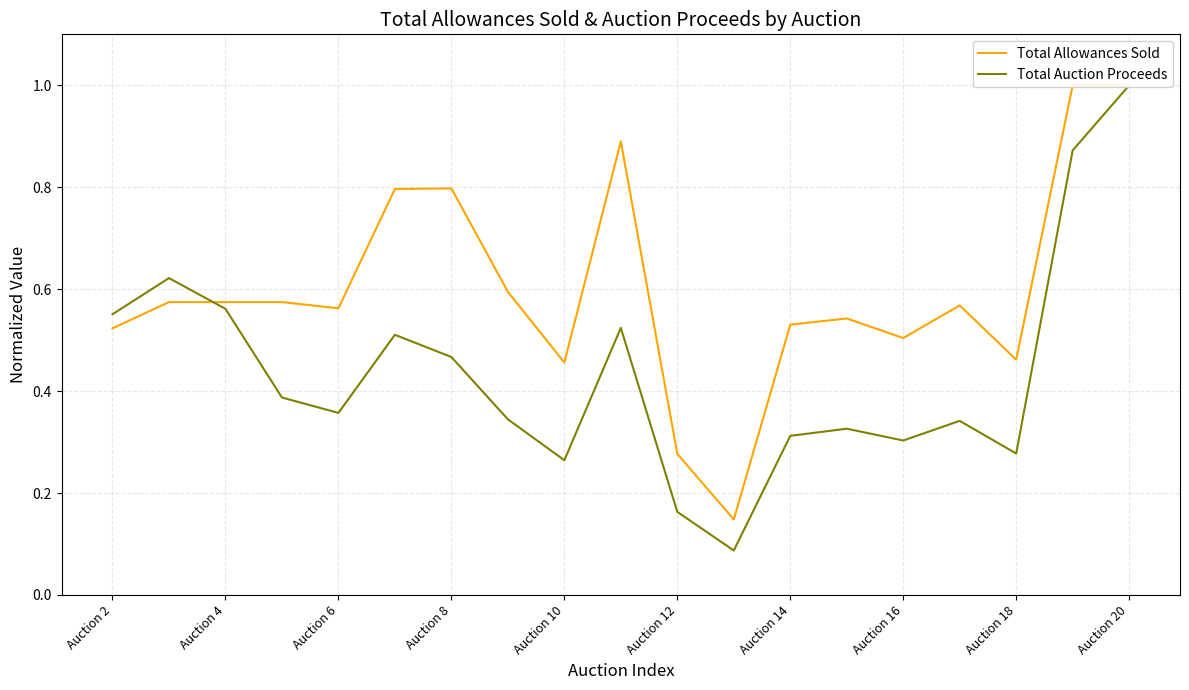

How many categories are shown in the chart?

19